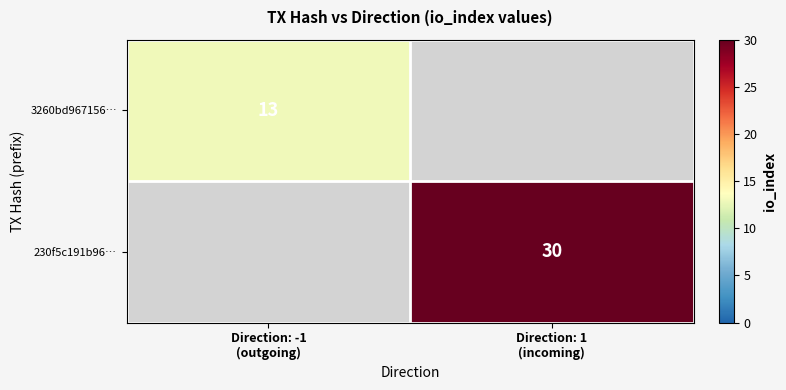

True or false: 3260bd967156… has a value of 4 at Direction: 1 (incoming).

False